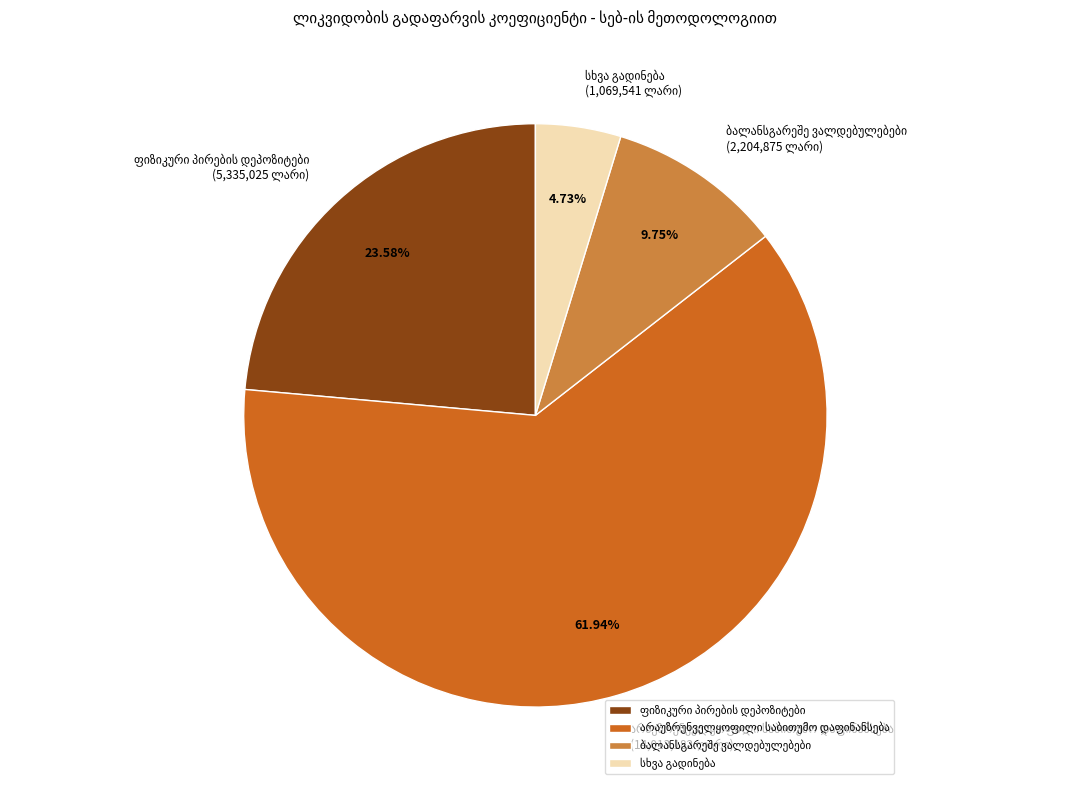

Does any single category account for the majority?

Yes